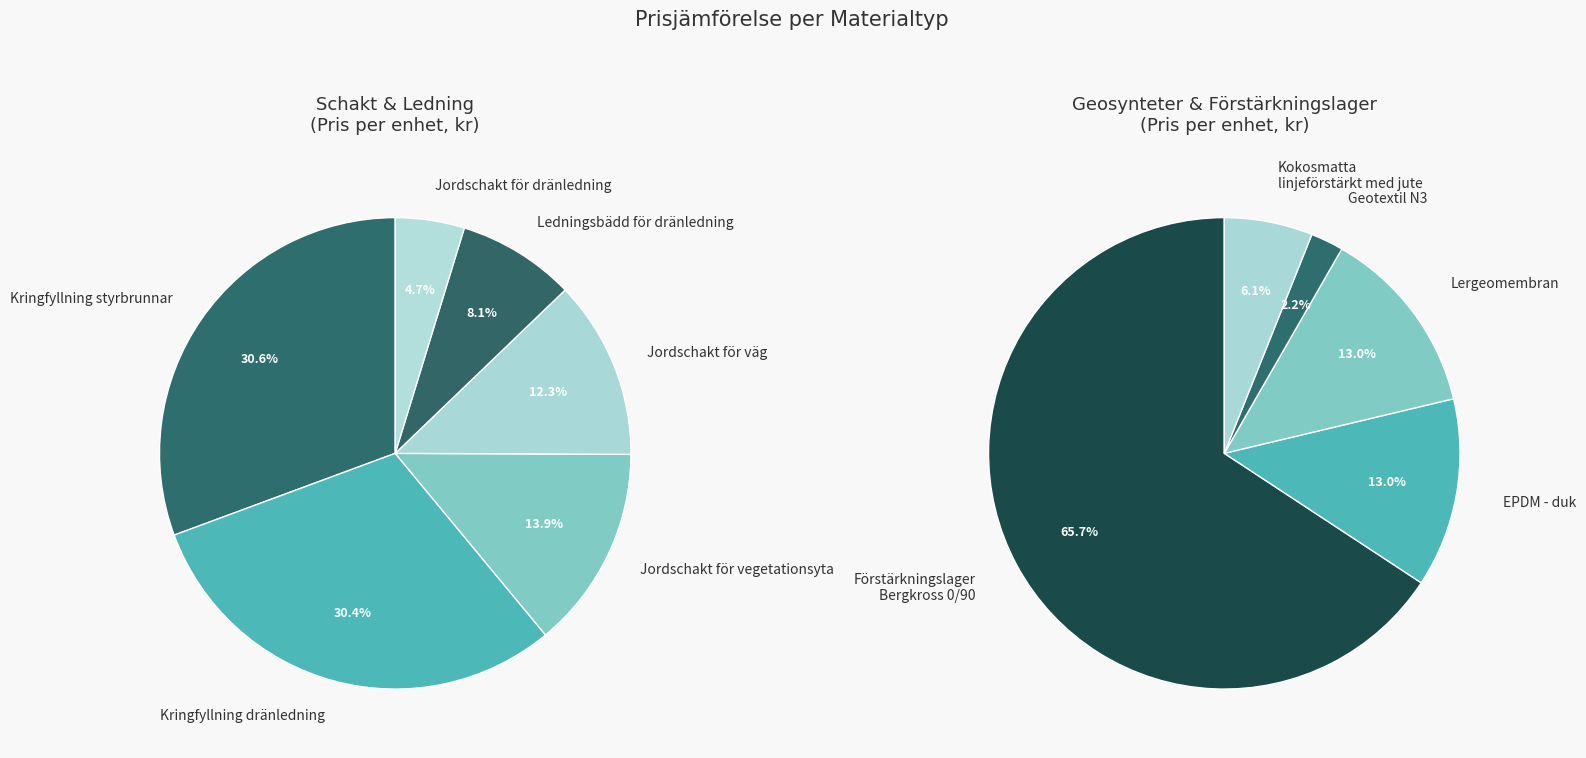

How many slices are in this pie chart?

11